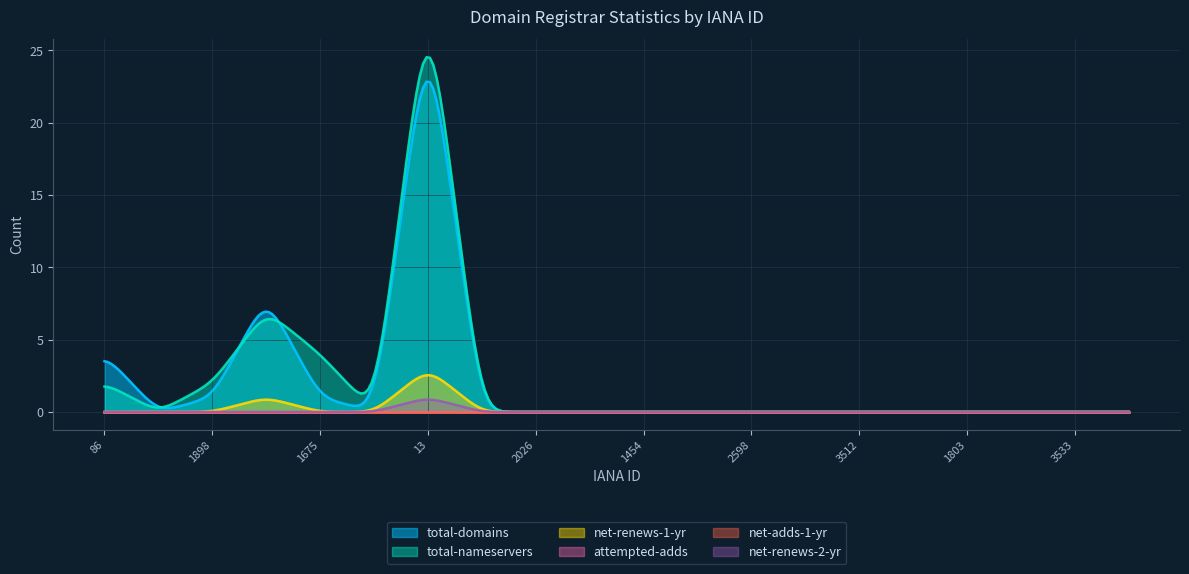

Count the number of categories in the chart.

20